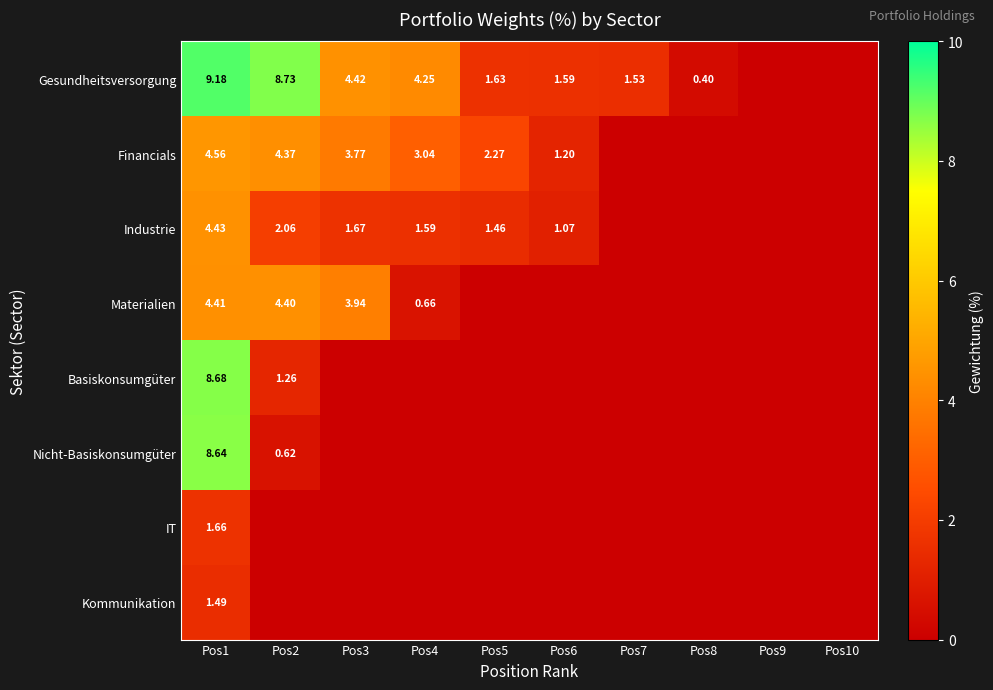

The value of Gesundheitsversorgung at Pos5 is 1.0. True or false?

False